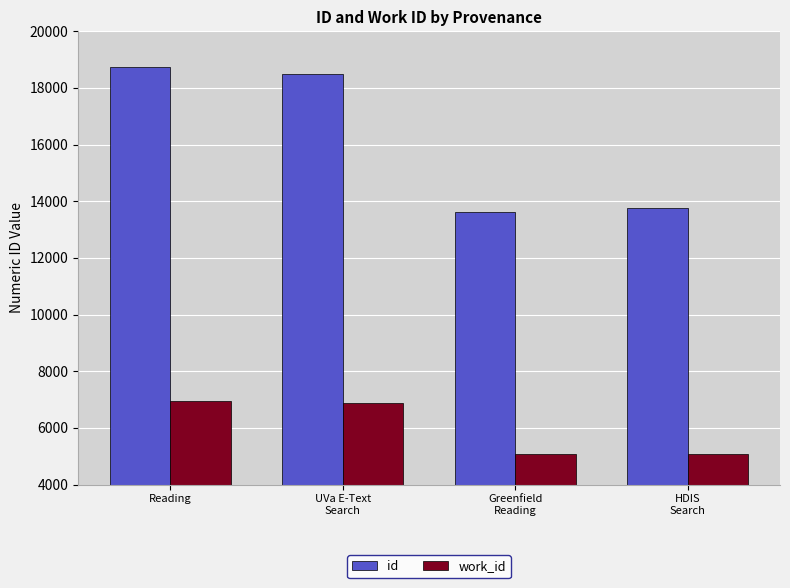

What is the maximum value shown in the chart?

18727